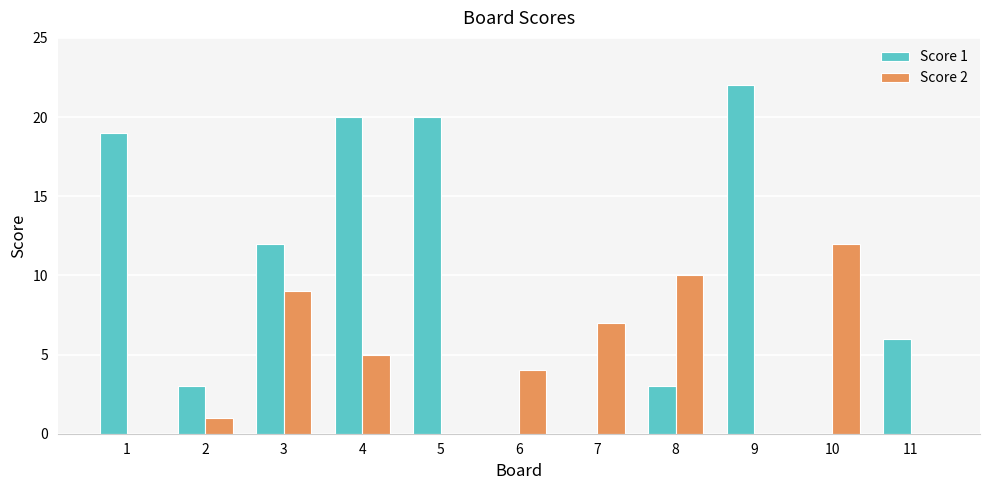

Which series has the largest total across all categories?

Score 1